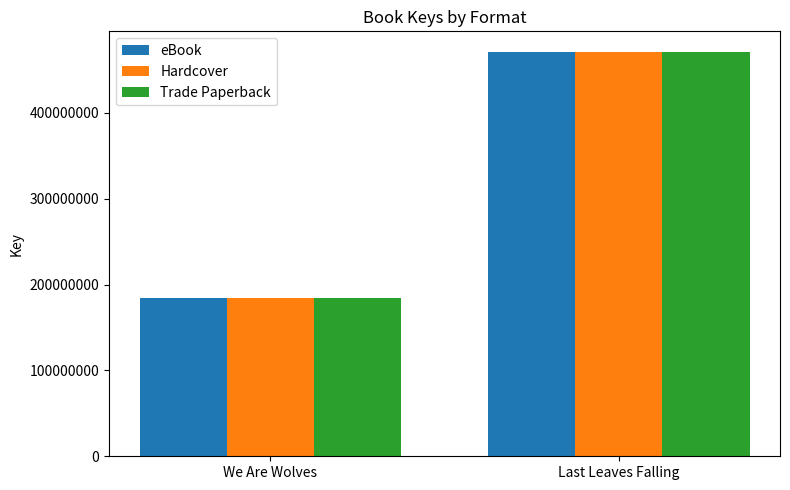

Are the bars horizontal?

No